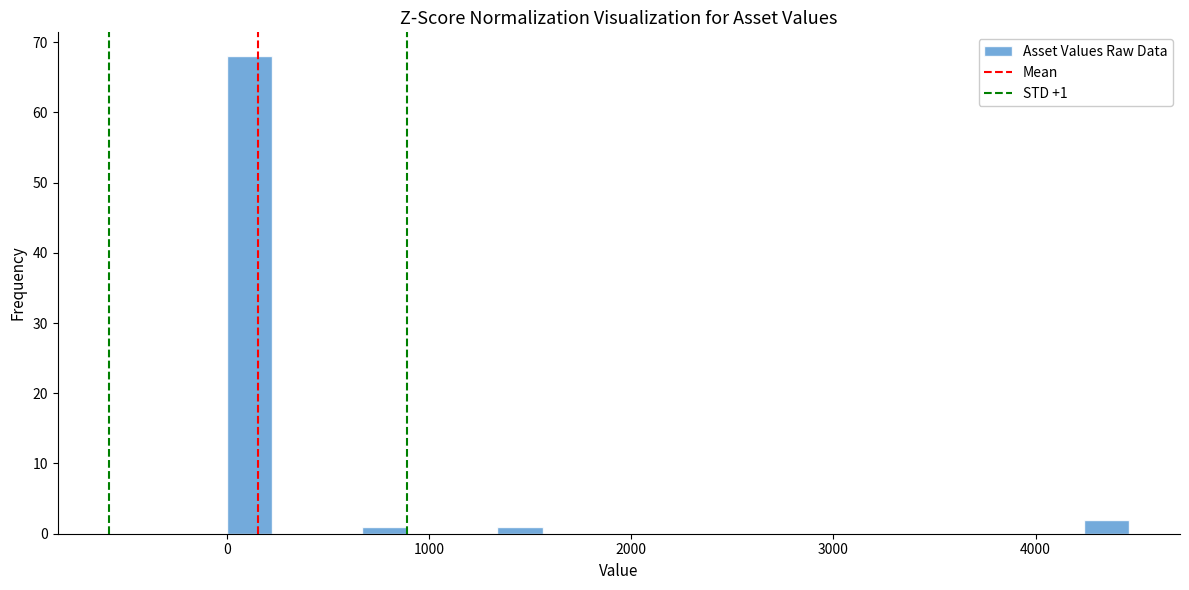

Read against the x-axis, roughly where is the centre of the tallest bar?

100